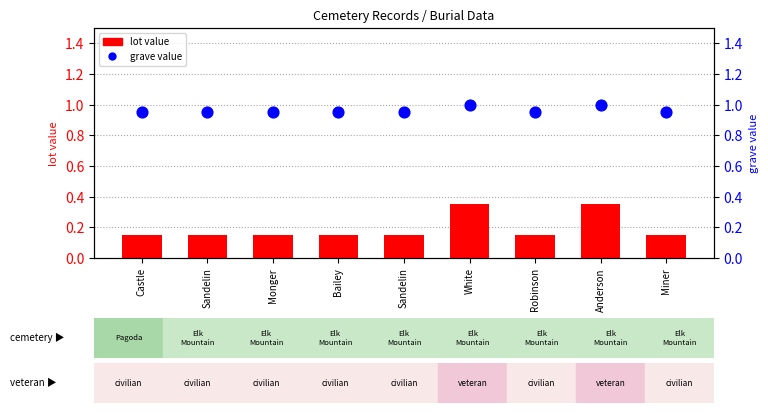

Which series contains the highest Y value?

grave value